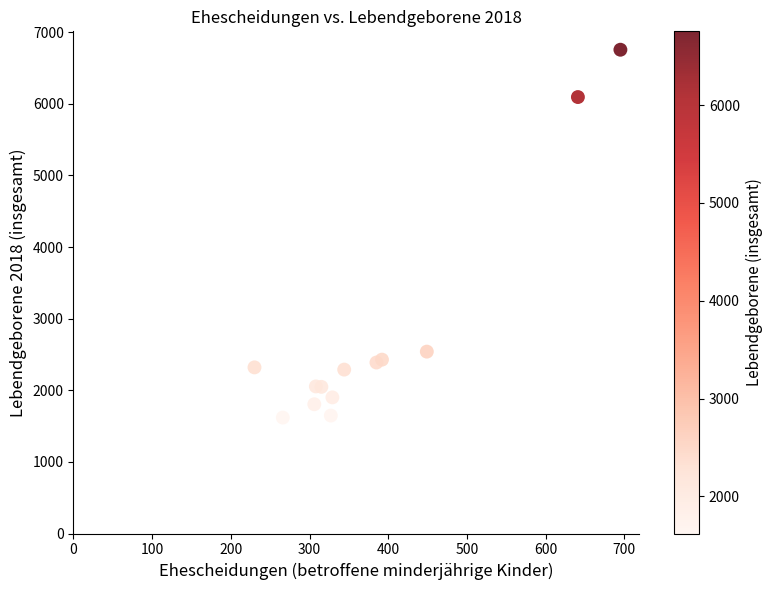

What Y value in the scatter plot is closest to 4187?

2540